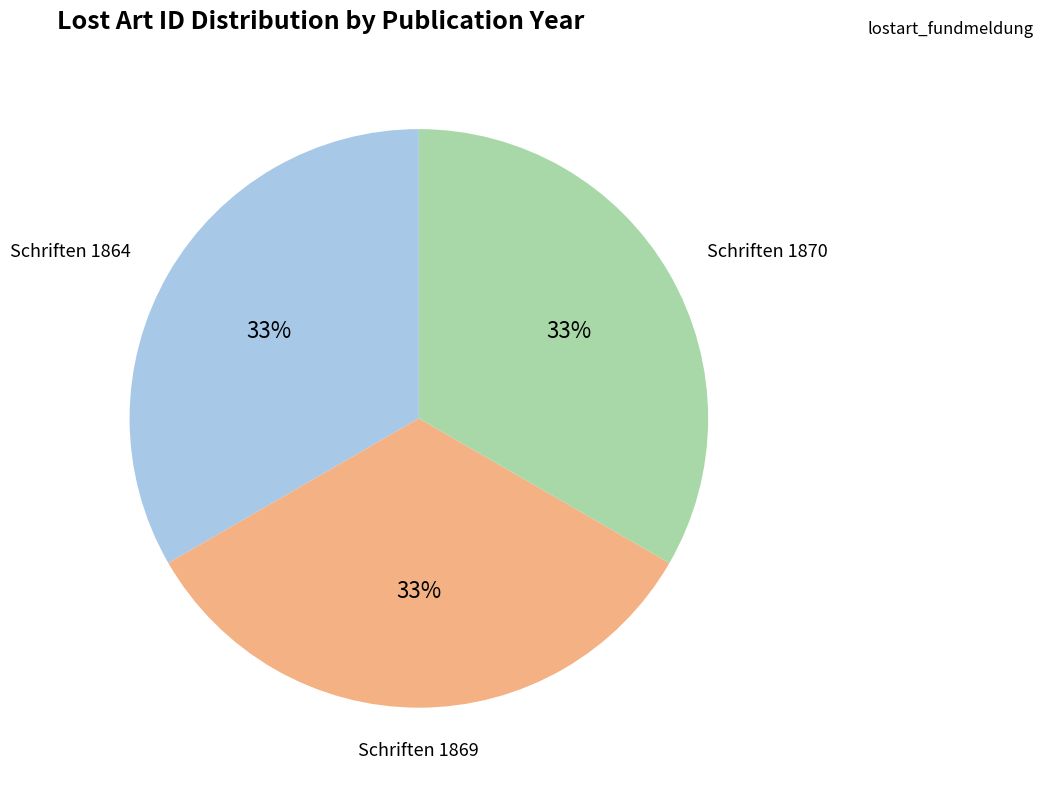

Count the number of slices in the pie.

3